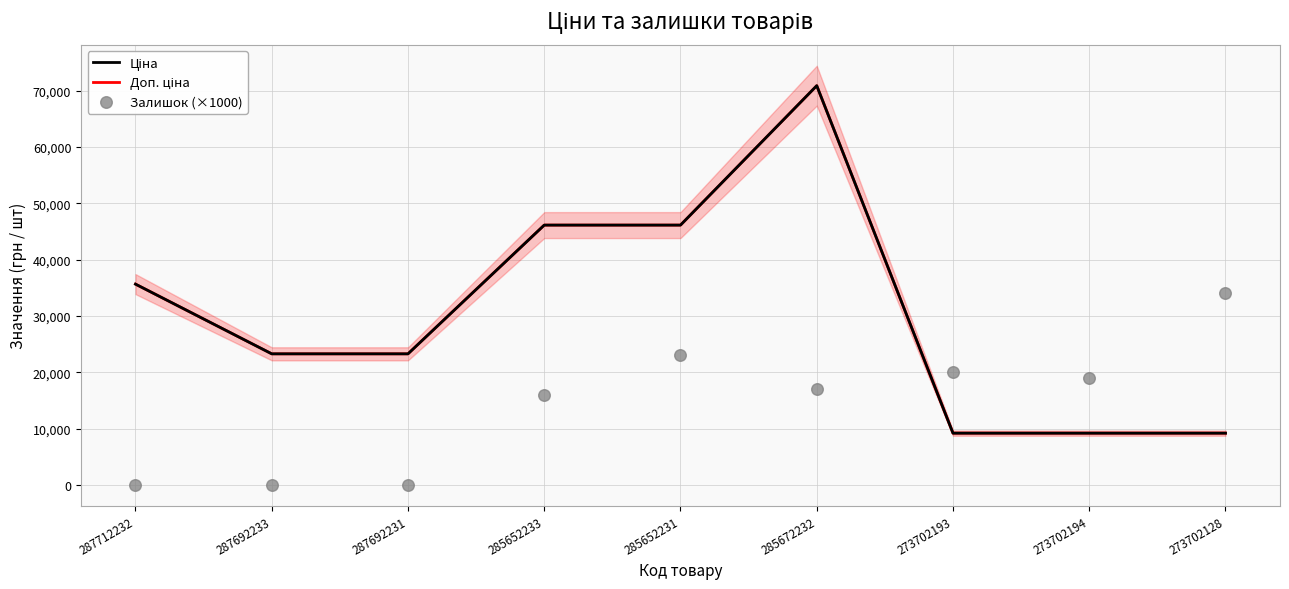

At how many categories does at least one series exceed 23302?

5